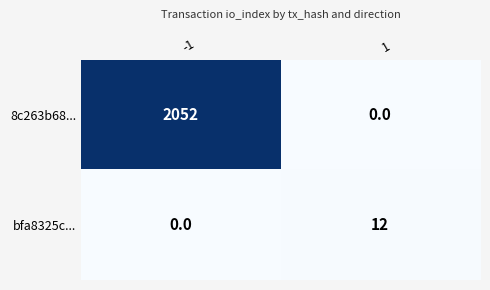

Is the value of 8c263b68... at -1 greater than the value of bfa8325c... at 1?

Yes